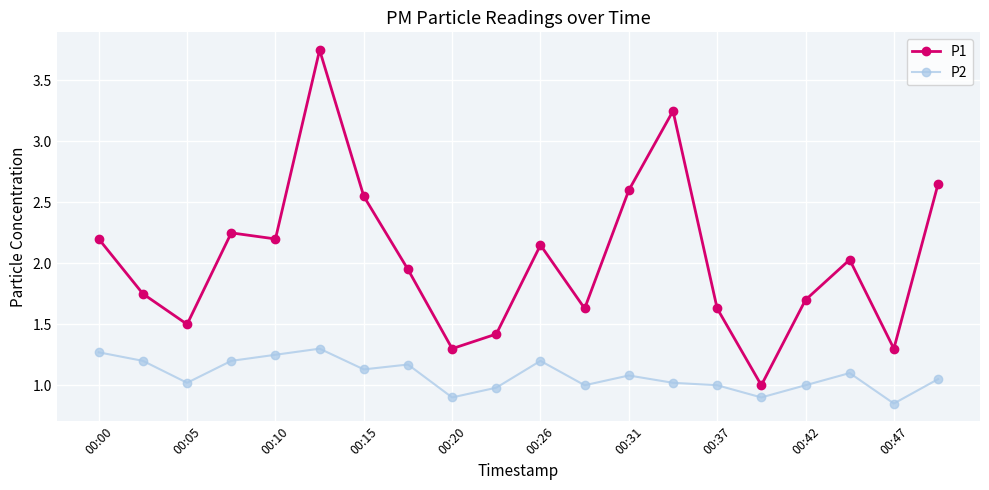

What is the value of the P1 point at the 18th from the left?

2.0